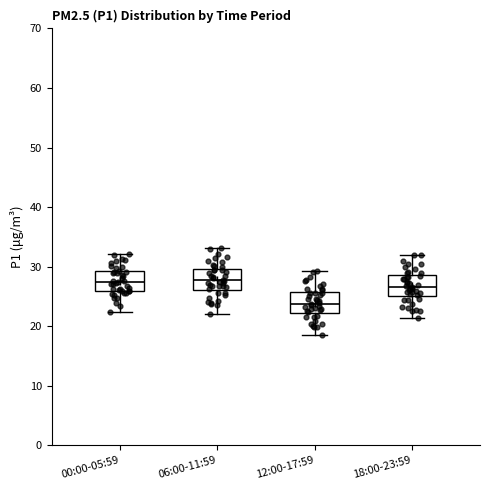

Reading left to right, transcribe this box plot: for each box, give where its median line is, the range the box spans, and where its two whiskers end, as read against the y-axis. The values are not printed on the chart, so give them approximately, as read against the axis.

00:00-05:59: median 27, box 26 to 29, whiskers 22 to 32
06:00-11:59: median 28, box 26 to 30, whiskers 22 to 33
12:00-17:59: median 24, box 22 to 26, whiskers 19 to 29
18:00-23:59: median 27, box 25 to 29, whiskers 21 to 32